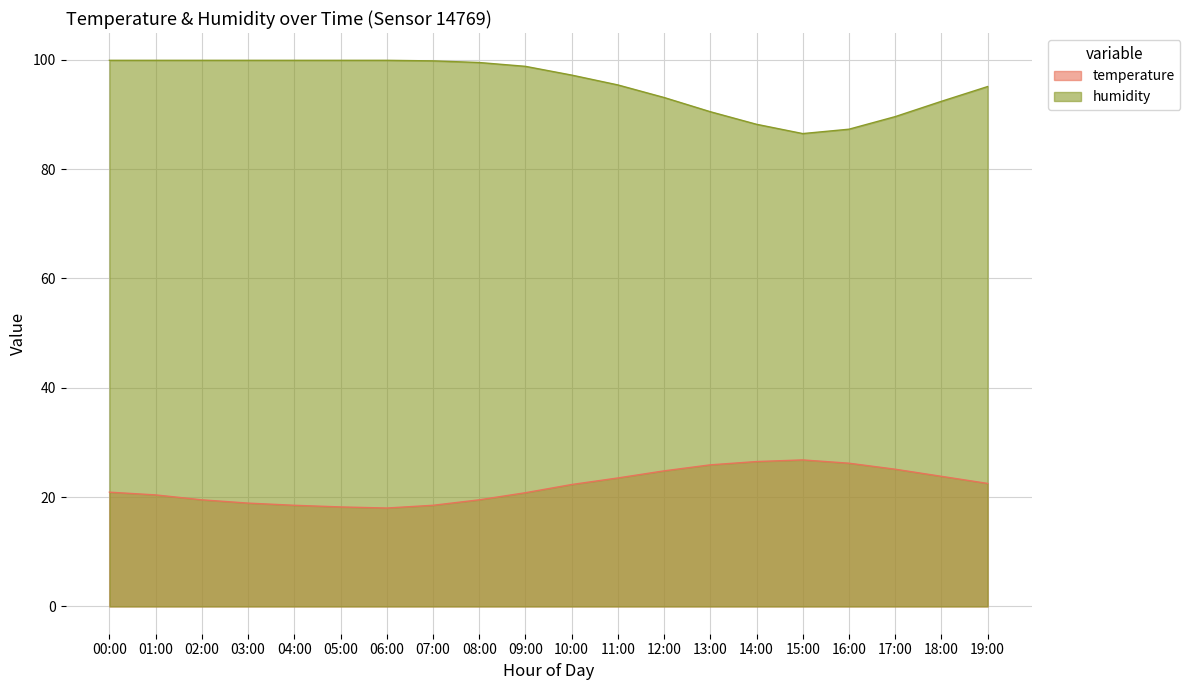

List the labels in order of temperature value, smallest first.

06:00, 05:00, 04:00, 07:00, 03:00, 02:00, 08:00, 01:00, 09:00, 00:00, 10:00, 19:00, 11:00, 18:00, 12:00, 17:00, 13:00, 16:00, 14:00, 15:00